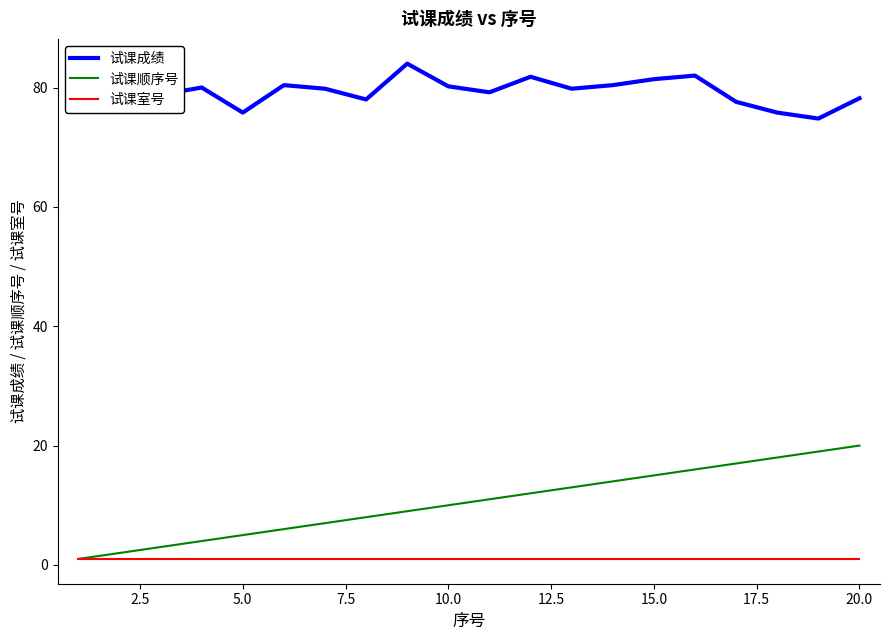

Which series has the largest total across all categories?

试课成绩